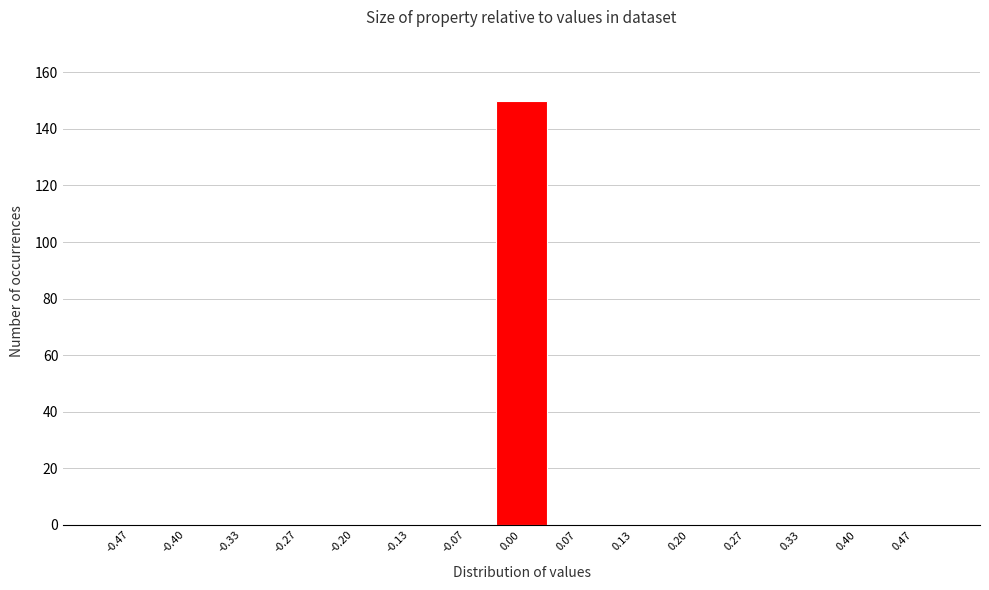

Reading left to right, transcribe this chart: for each bar, give the range it covers on the x-axis and its height. Neither the bar edges nor the heights are printed on the chart, so give them approximately, as read against the axes.

-0.50 to -0.43: 0
-0.43 to -0.37: 0
-0.37 to -0.30: 0
-0.30 to -0.23: 0
-0.23 to -0.17: 0
-0.17 to -0.10: 0
-0.10 to -0.03: 0
-0.03 to 0.03: 150
0.03 to 0.10: 0
0.10 to 0.17: 0
0.17 to 0.23: 0
0.23 to 0.30: 0
0.30 to 0.37: 0
0.37 to 0.43: 0
0.43 to 0.50: 0